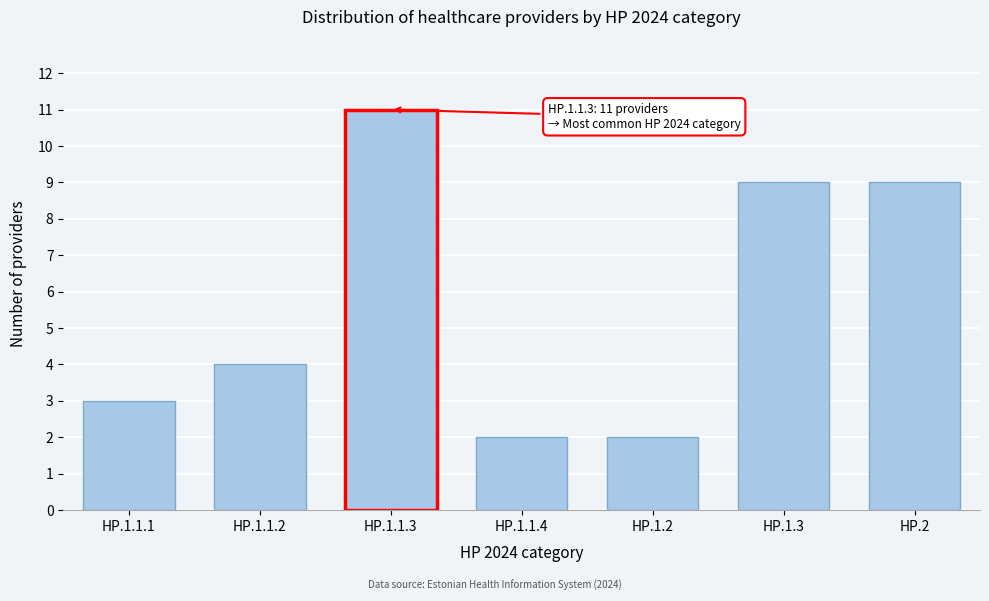

Reading right to left, what are all the values shown in this chart?

9	9	2	2	11	4	3